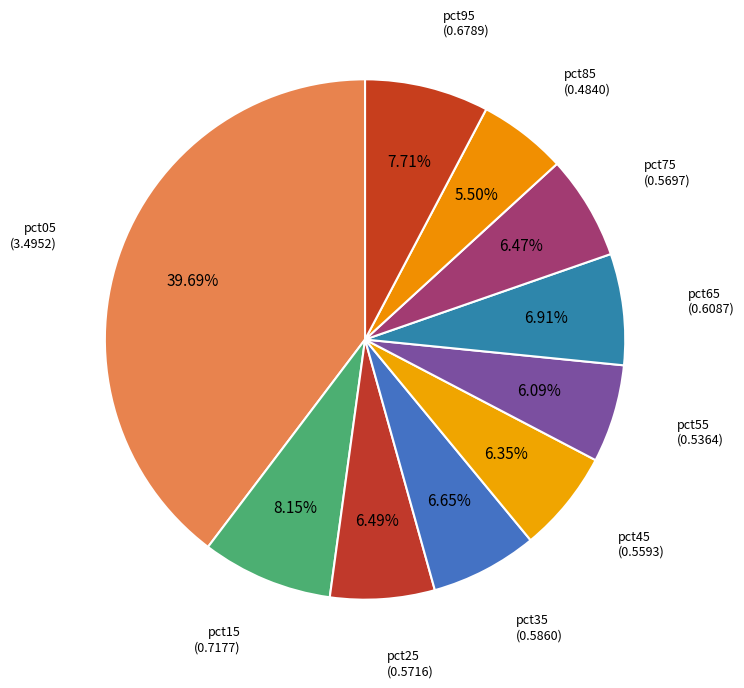

How much of the chart is everything except pct55?

93.9%